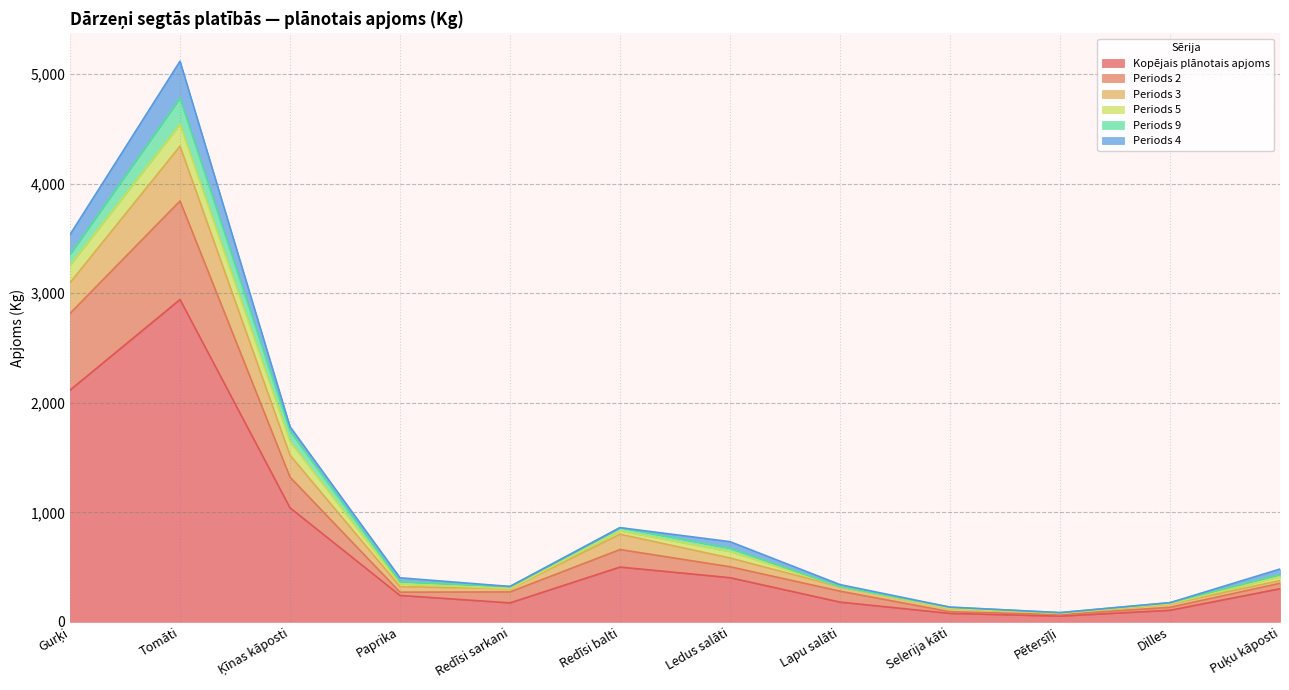

At which category is the sum across all series the highest?

Tomāti